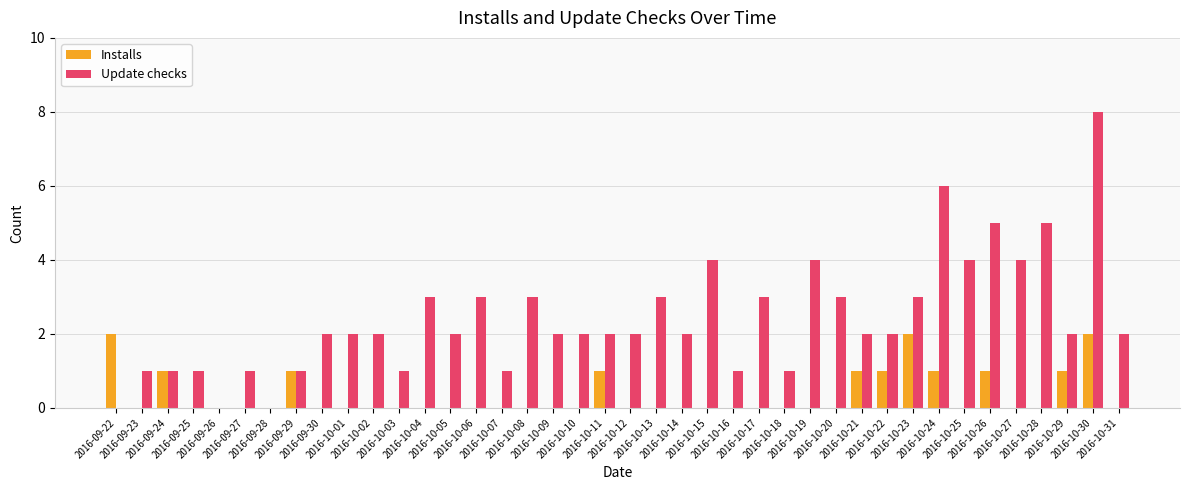

What are all the series names shown in the legend?

Installs, Update checks